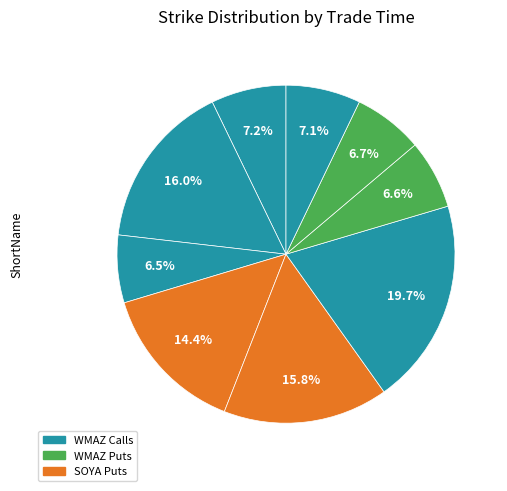

How many slices are in this pie chart?

9